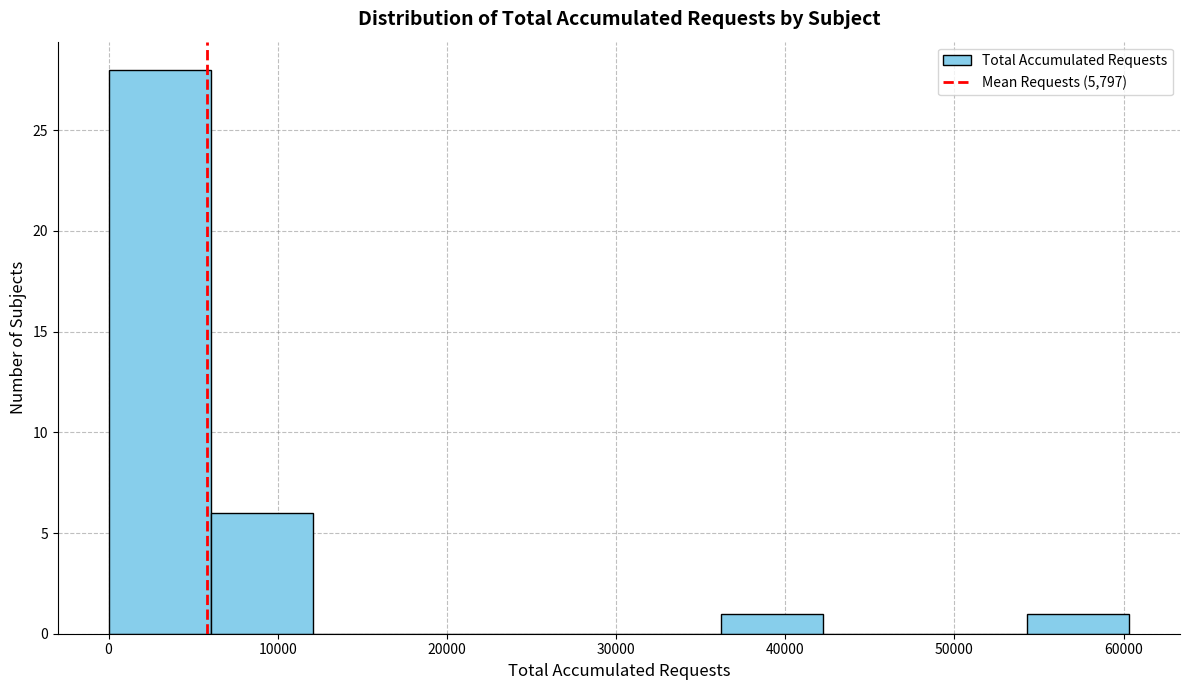

Reading left to right, transcribe this chart: for each bar, give the range it covers on the x-axis and its height. Neither the bar edges nor the heights are printed on the chart, so give them approximately, as read against the axes.

0 to 6000: 28
6000 to 12000: 6
12000 to 18000: 0
18000 to 24000: 0
24000 to 30000: 0
30000 to 36000: 0
36000 to 42000: 1
42000 to 48000: 0
48000 to 54000: 0
54000 to 60000: 1